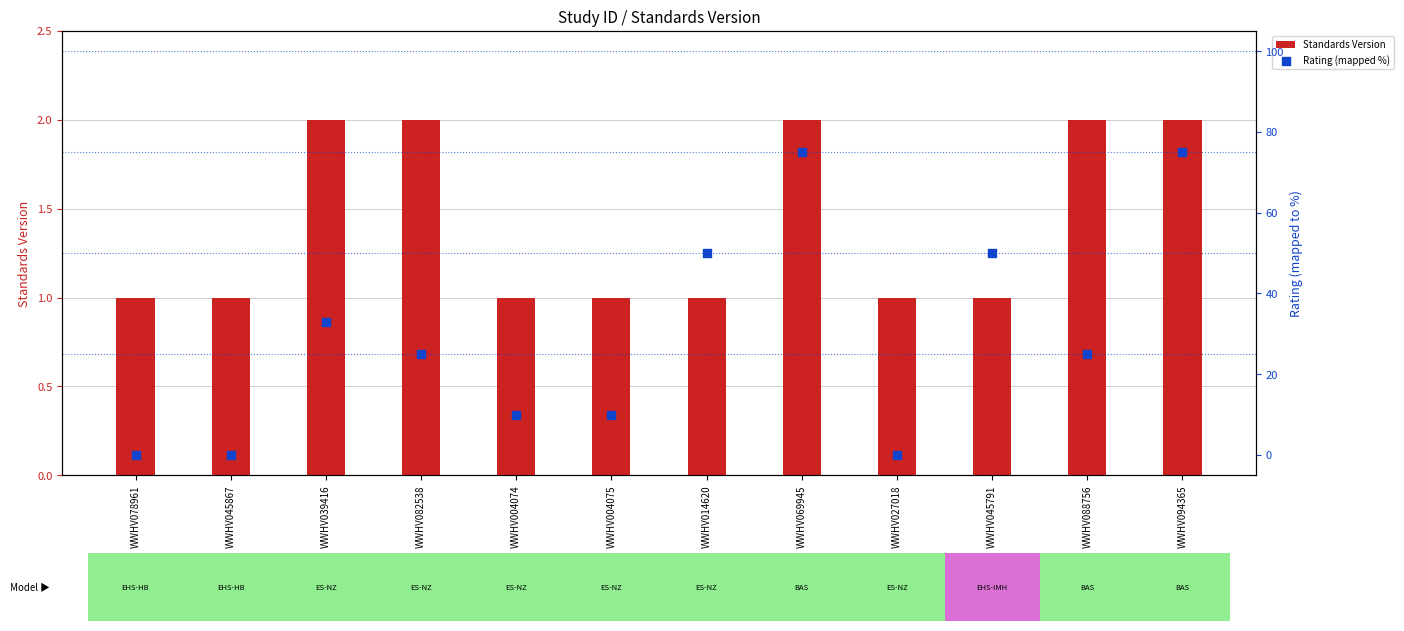

Which series has the widest spread of Y values?

Rating (mapped %)